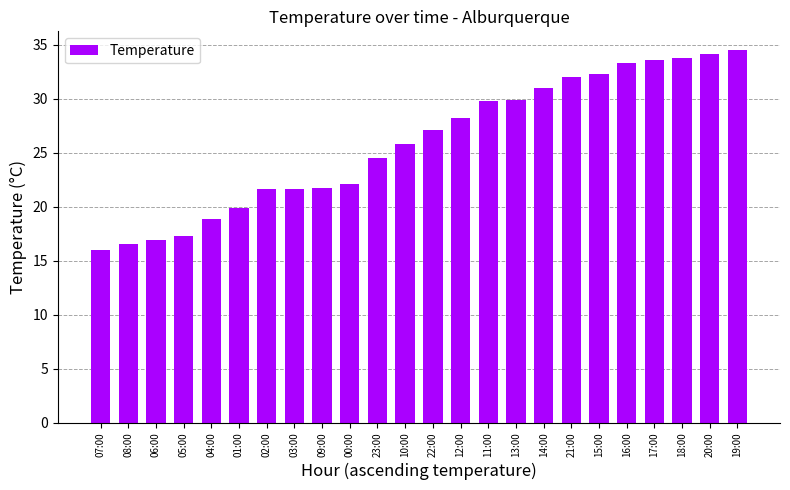

Are the bars grouped side by side (vs. stacked)?

No